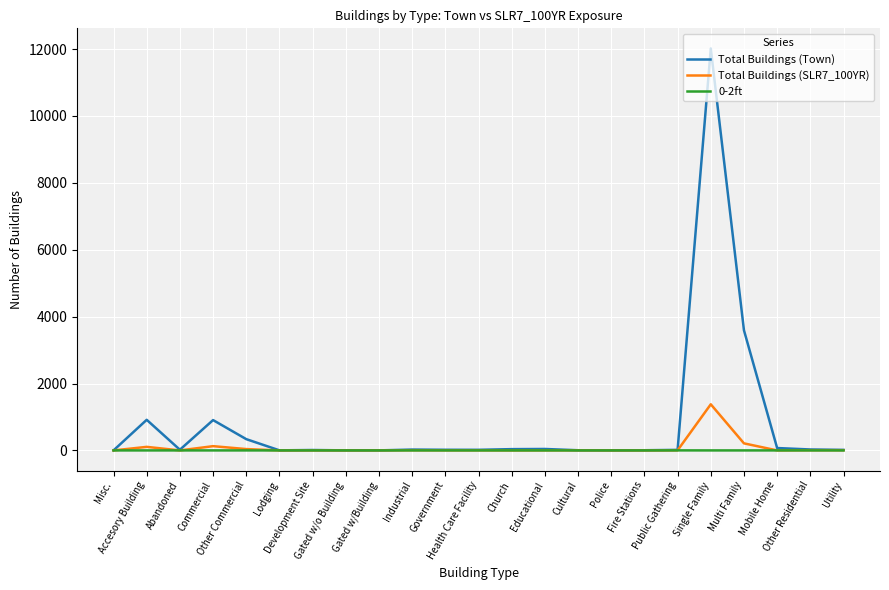

What are all the series names shown in the legend?

Total Buildings (Town), Total Buildings (SLR7_100YR), 0-2ft